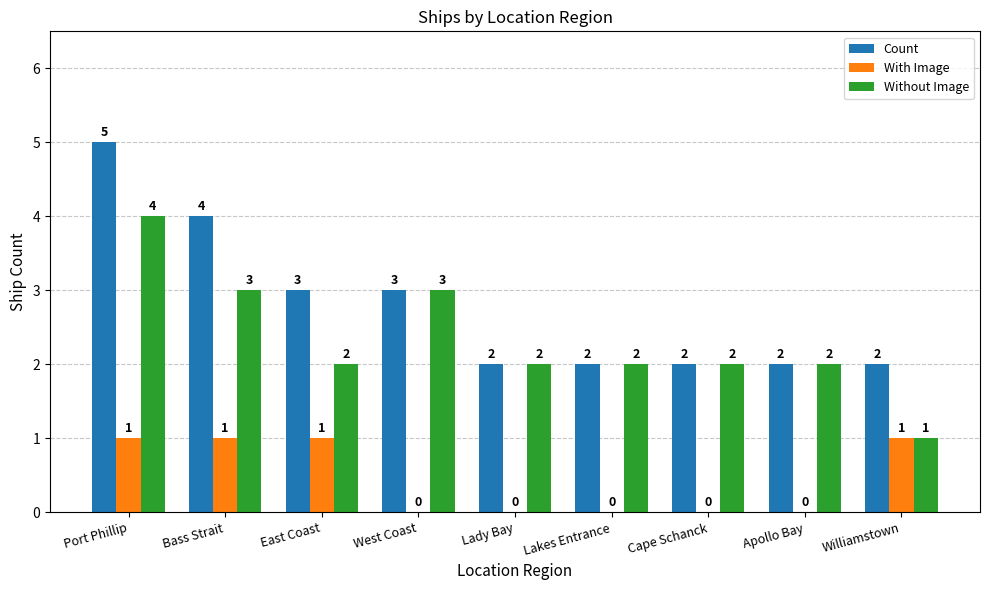

At which category is the sum across all series the highest?

Port Phillip